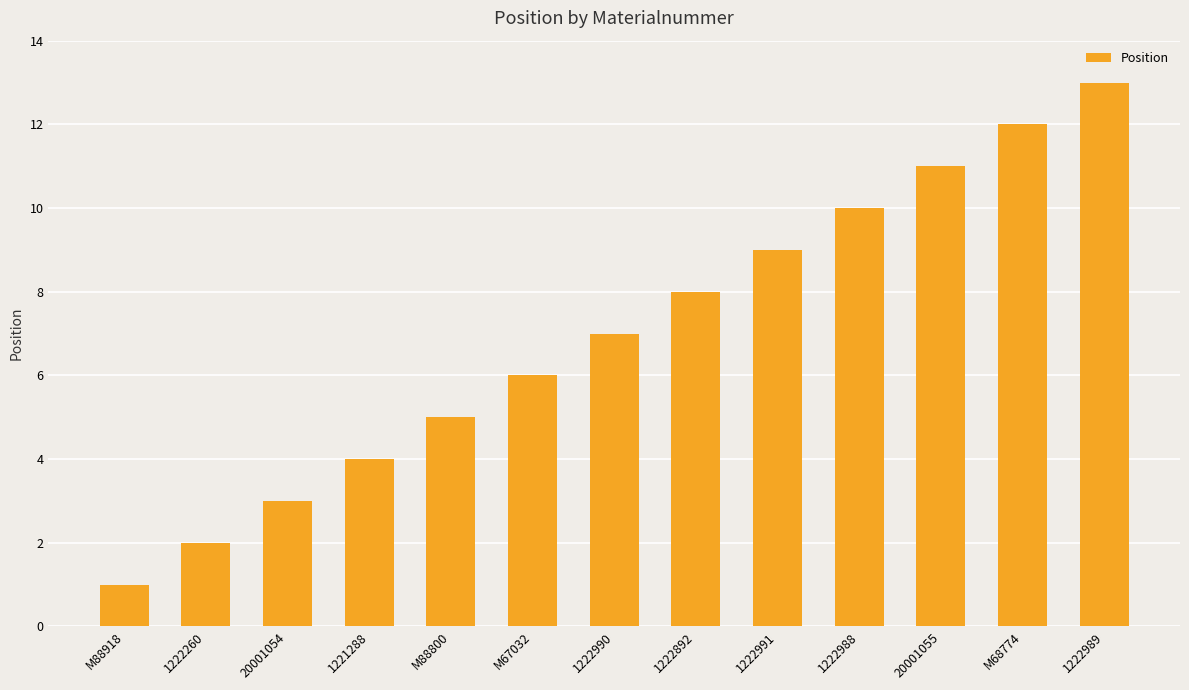

What is the label of the 5th bar from the right?

1222991